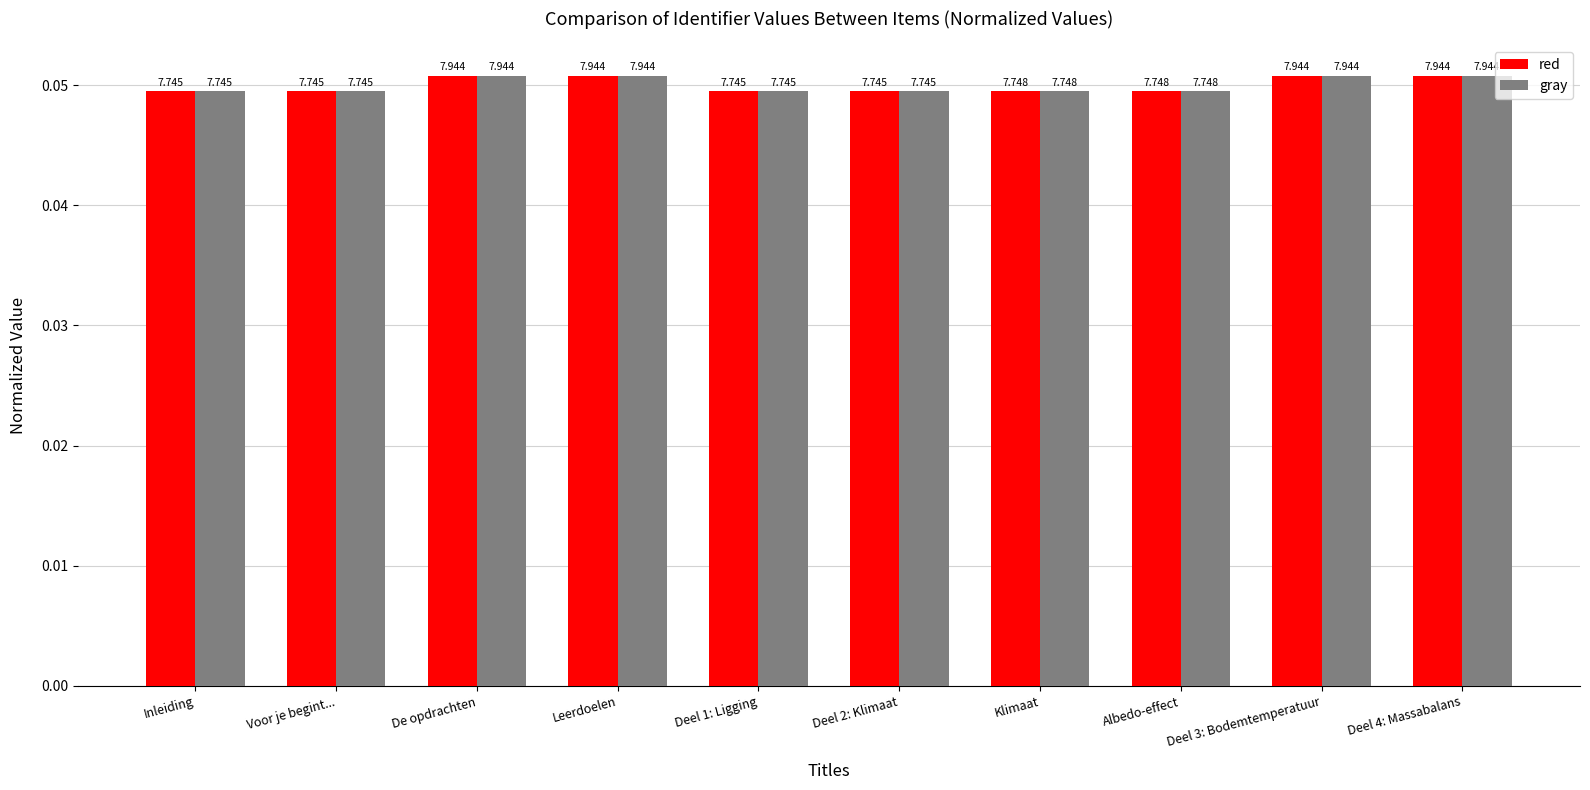

What is the approximate value of red at Deel 4: Massabalans?

0.1